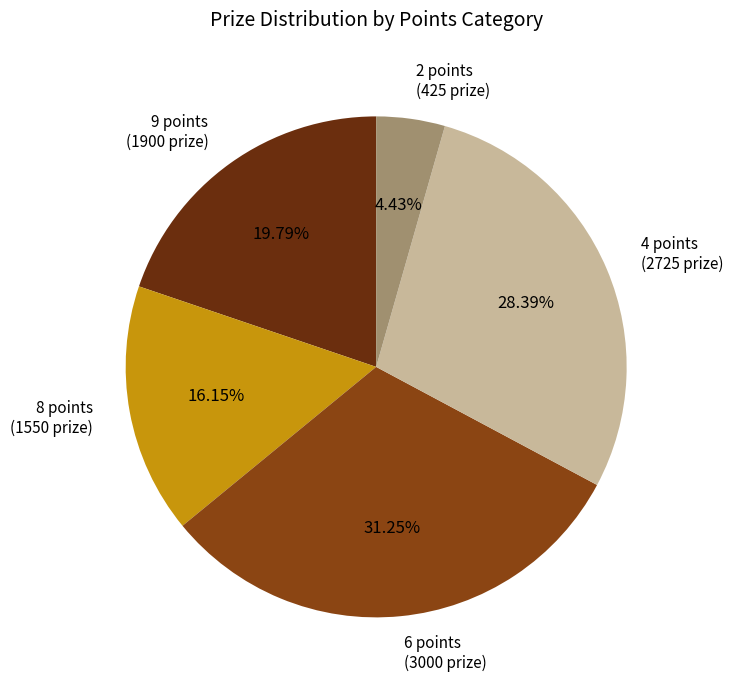

Does any single category account for the majority?

No